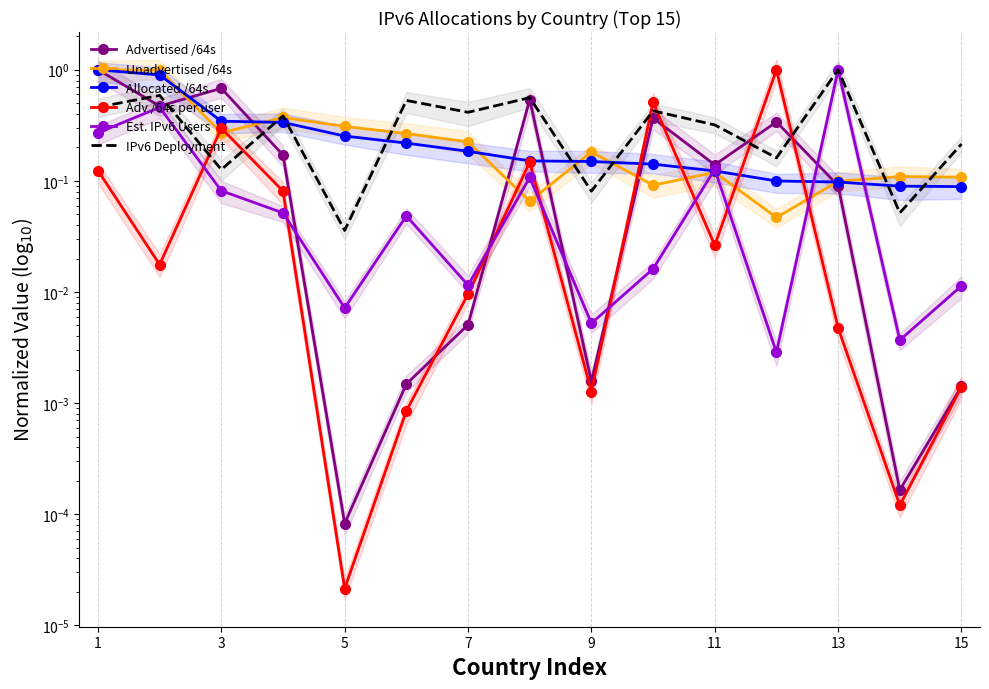

Is this an area chart (filled region under the line)?

No